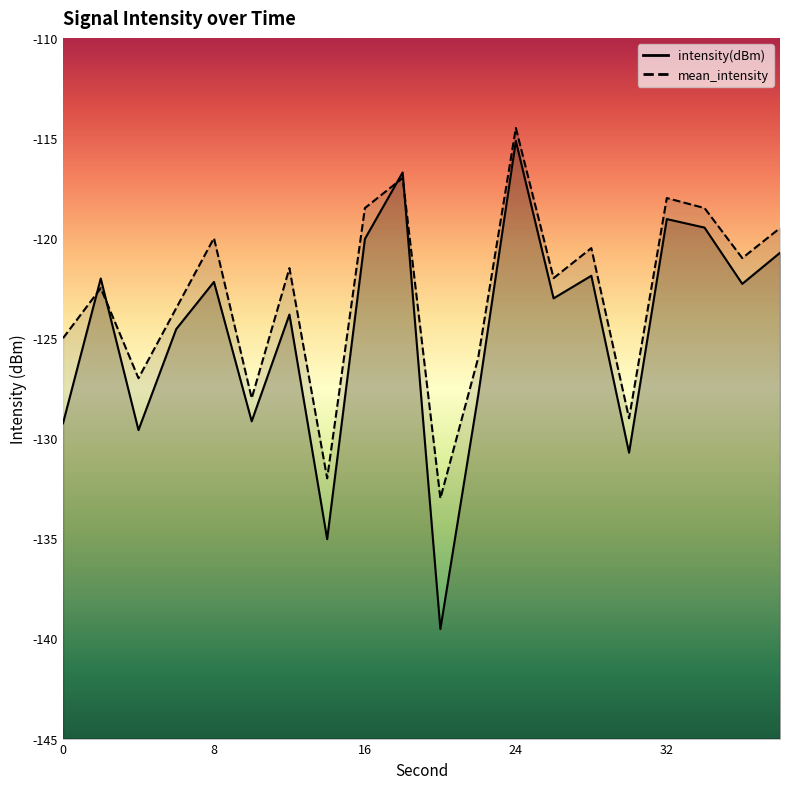

How many intersections are there between intensity(dBm) and mean_intensity?

4